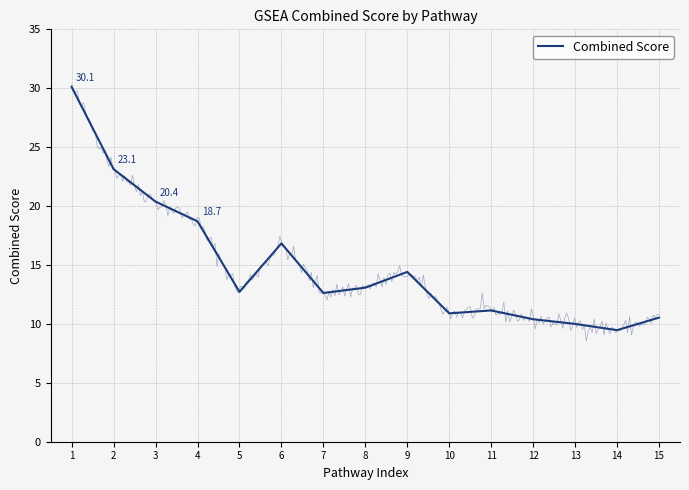

True or false: there are more than 0 points higher than both neighbors.

True